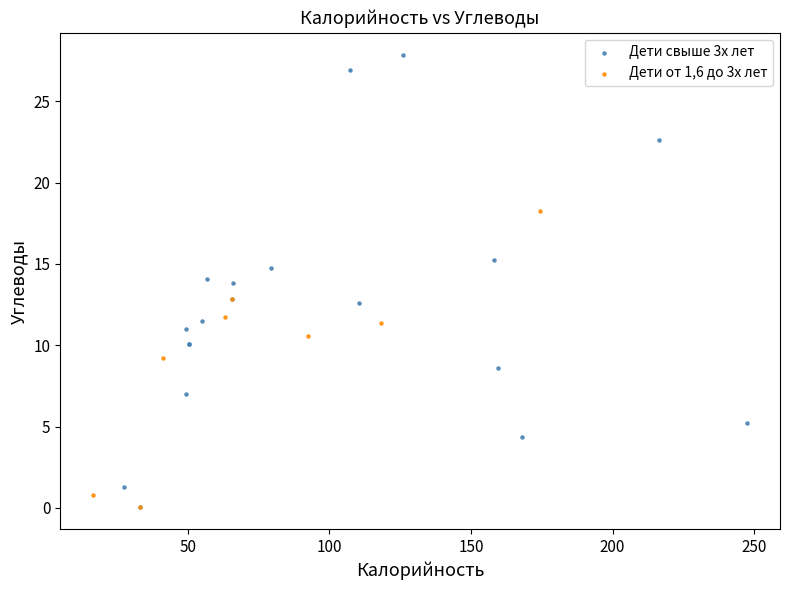

Which series reaches the maximum Y coordinate?

Дети свыше 3х лет